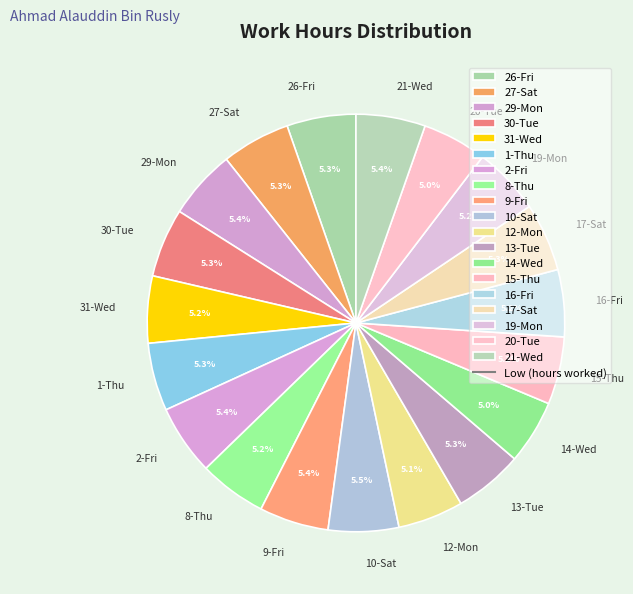

Is there any slice that represents more than half of the pie?

No